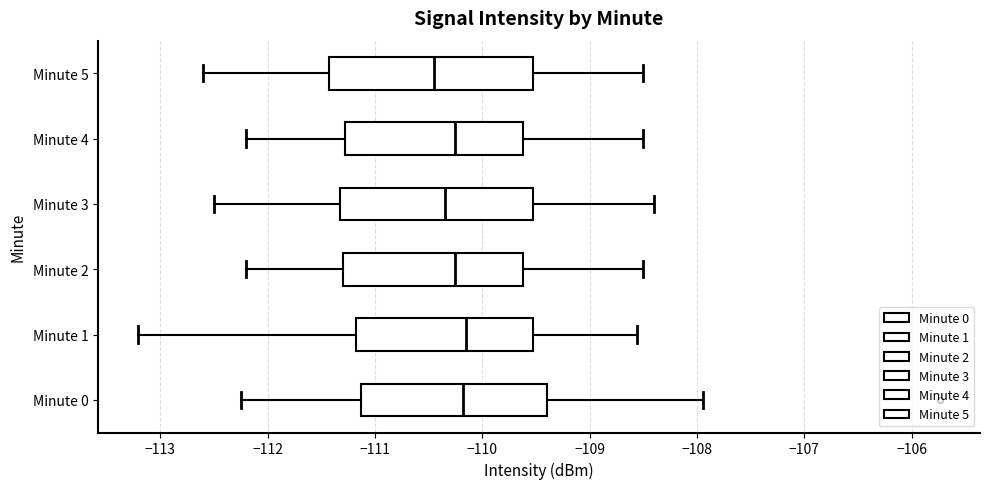

Reading bottom to top, read every box against the x-axis: the position of its median line, the range the box covers, and the ends of its whiskers. The values are not printed on the chart, so give them approximately, as read against the axis.

Minute 0: median -110.2, box -111.1 to -109.4, whiskers -112.2 to -107.9
Minute 1: median -110.1, box -111.2 to -109.5, whiskers -113.2 to -108.6
Minute 2: median -110.2, box -111.3 to -109.6, whiskers -112.2 to -108.5
Minute 3: median -110.3, box -111.3 to -109.5, whiskers -112.5 to -108.4
Minute 4: median -110.2, box -111.3 to -109.6, whiskers -112.2 to -108.5
Minute 5: median -110.4, box -111.4 to -109.5, whiskers -112.6 to -108.5